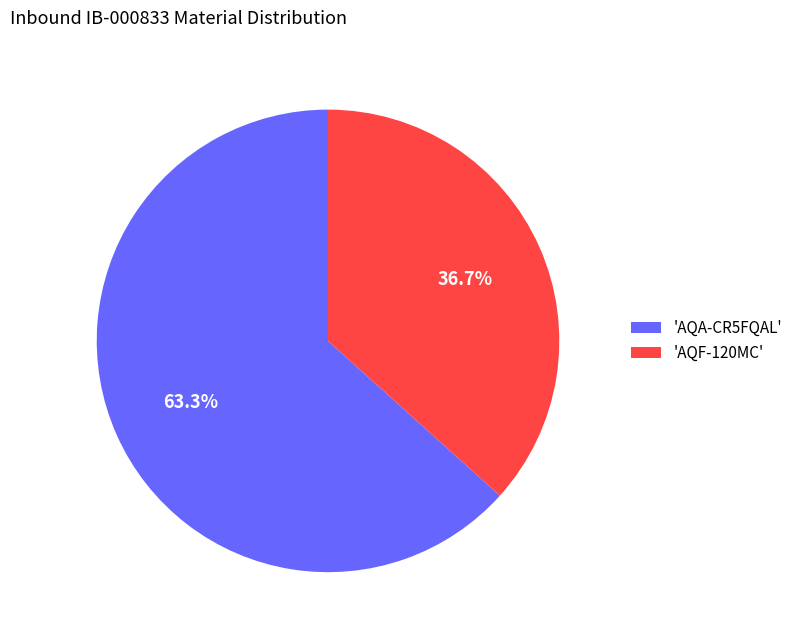

Between 'AQF-120MC' and 'AQA-CR5FQAL', which is larger?

'AQA-CR5FQAL'